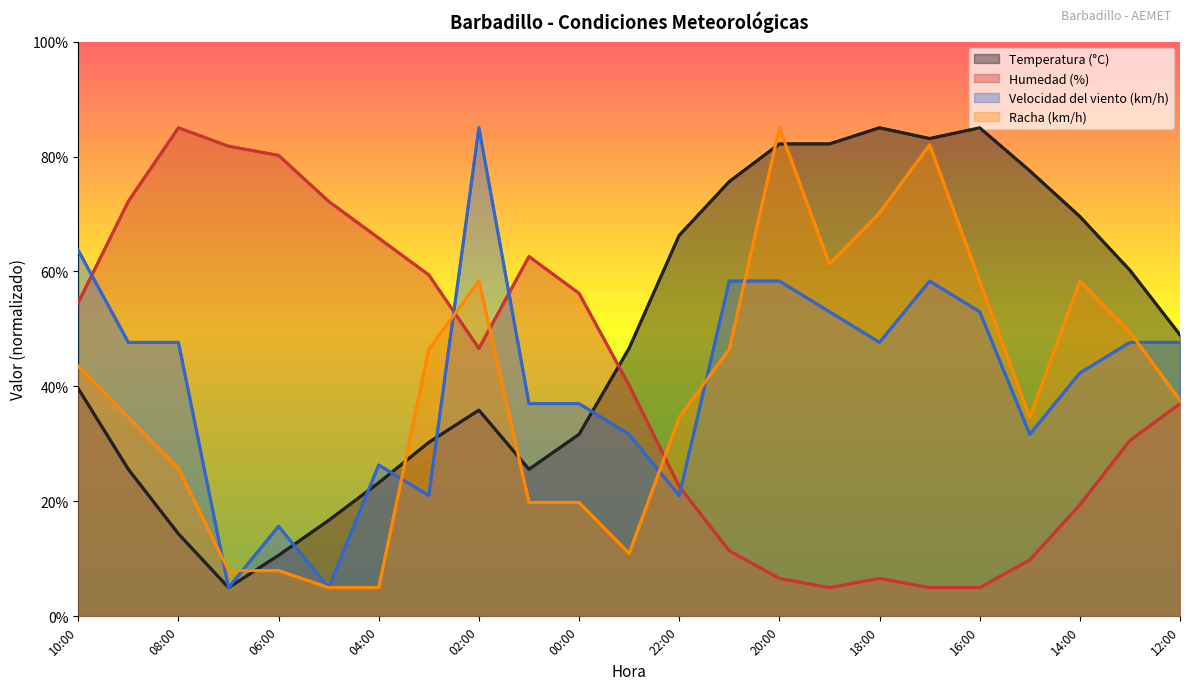

At which label does Velocidad del viento (km/h) reach its minimum?

07:00